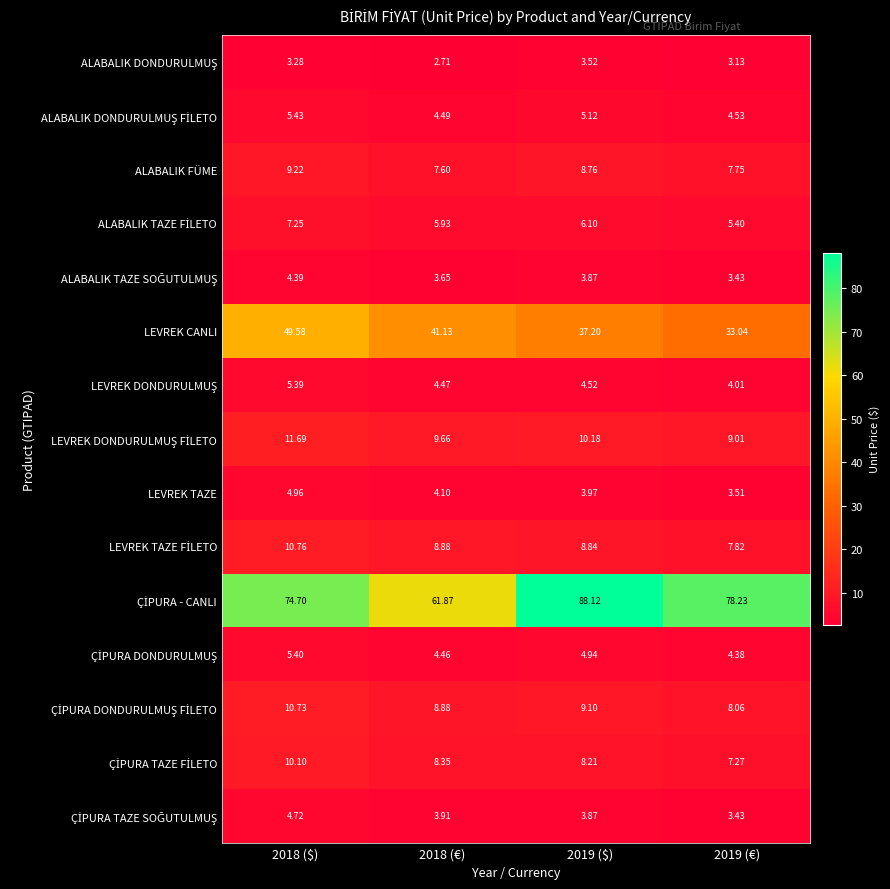

How many data points does each series have?

4